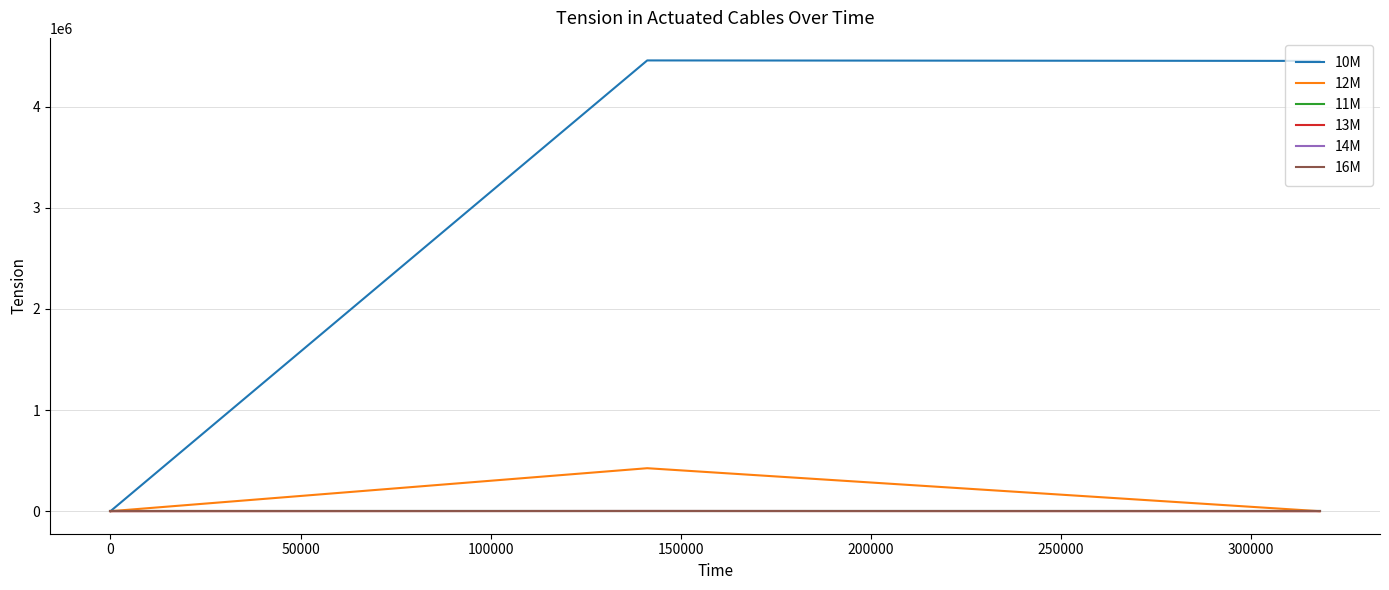

True or false: 13M has a value of 0 at 150000.

True